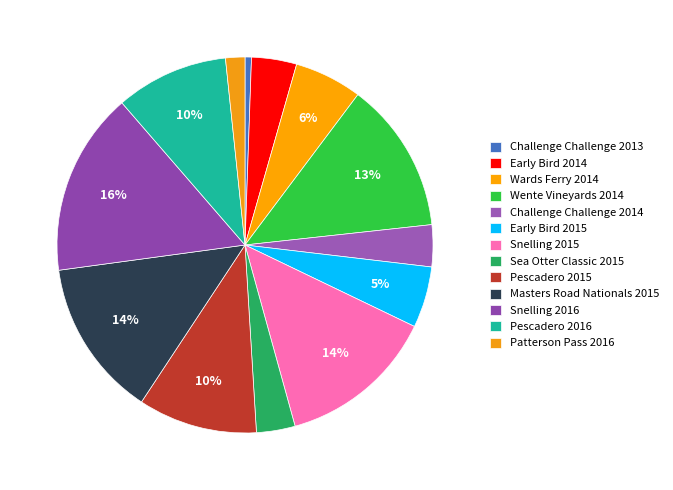

What percentage is NOT represented by Masters Road Nationals 2015?

86.4%